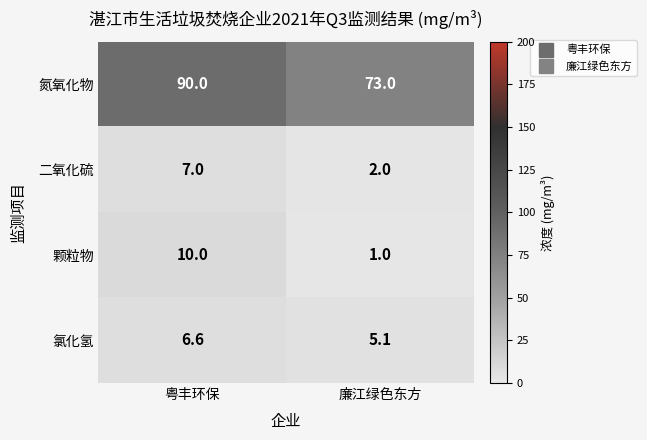

The value of 二氧化硫 at 廉江绿色东方 is 2.0. True or false?

True